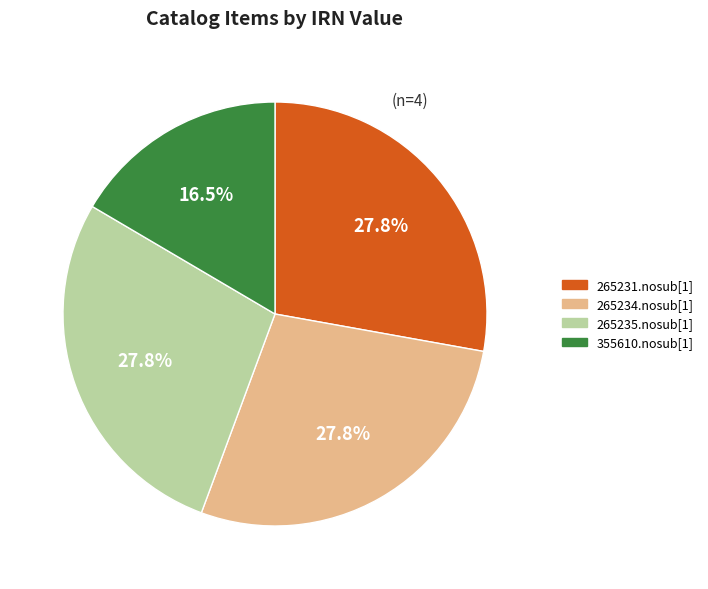

Between 355610.nosub[1] and 265231.nosub[1], which is larger?

265231.nosub[1]